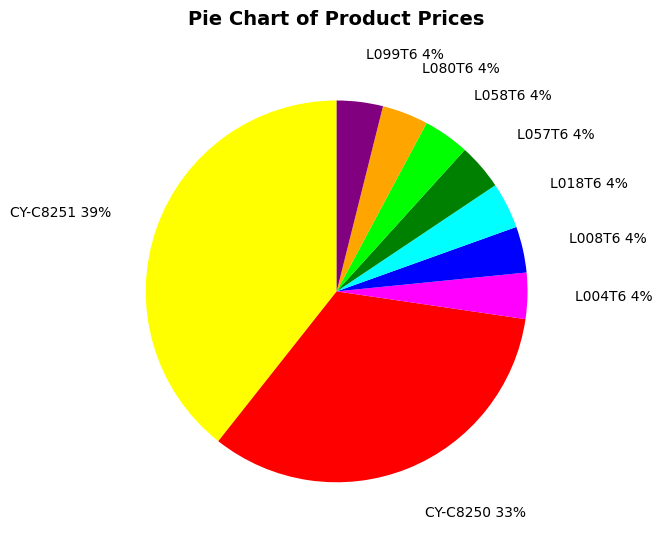

True or false: L099T6 accounts for 4% of the total.

True